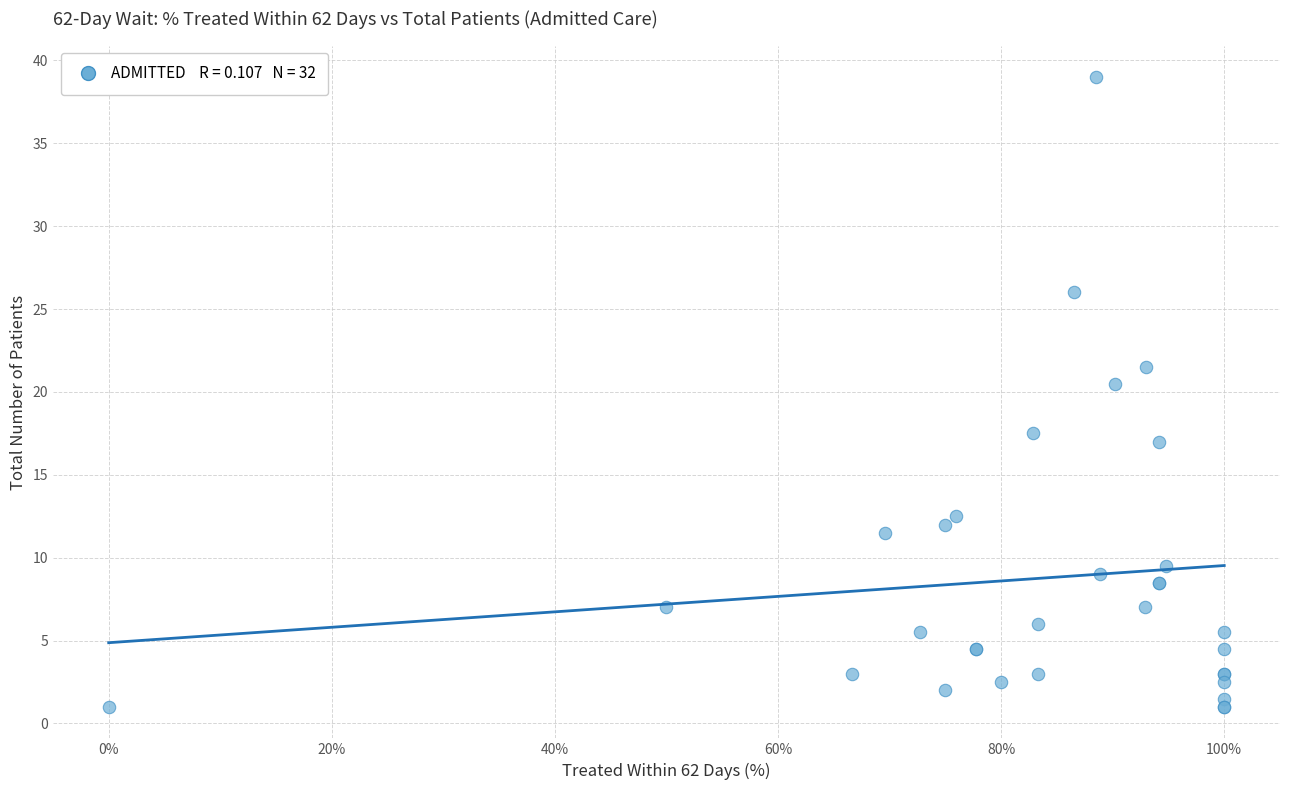

What Y value in the scatter plot is closest to 20?

20.5